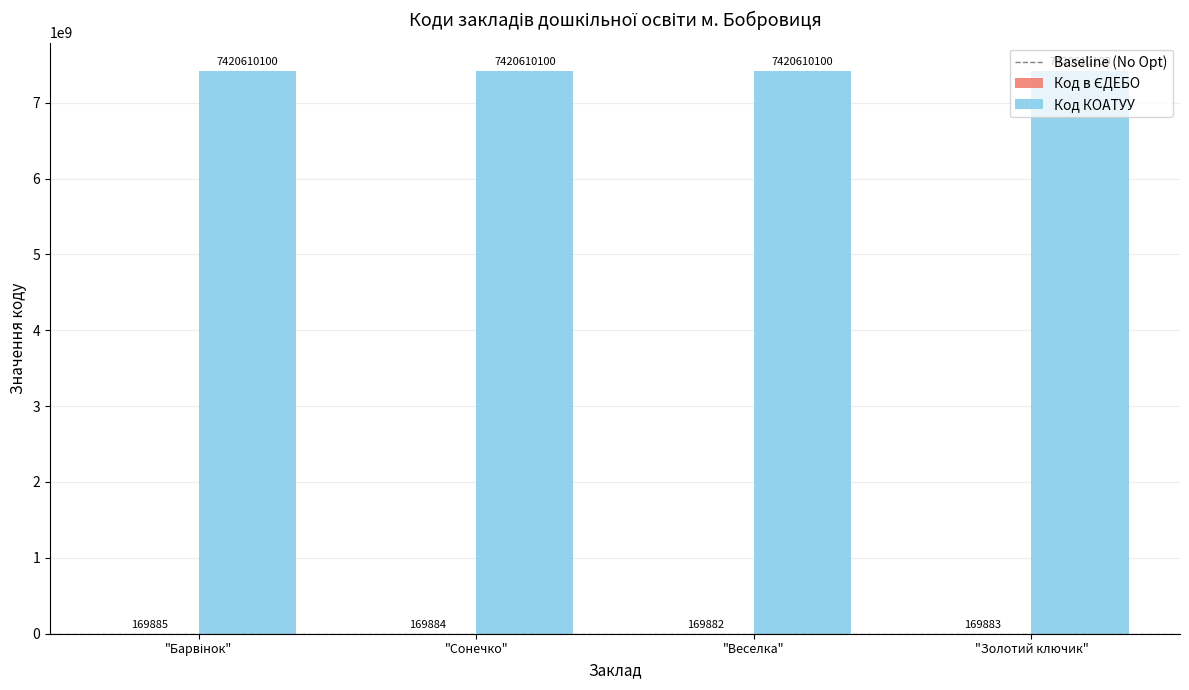

Which series has the largest total across all categories?

Код КОАТУУ